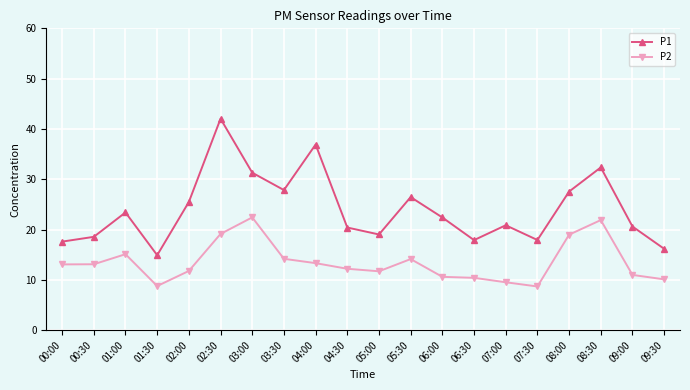

How many data points in P1 are less than 22?

10